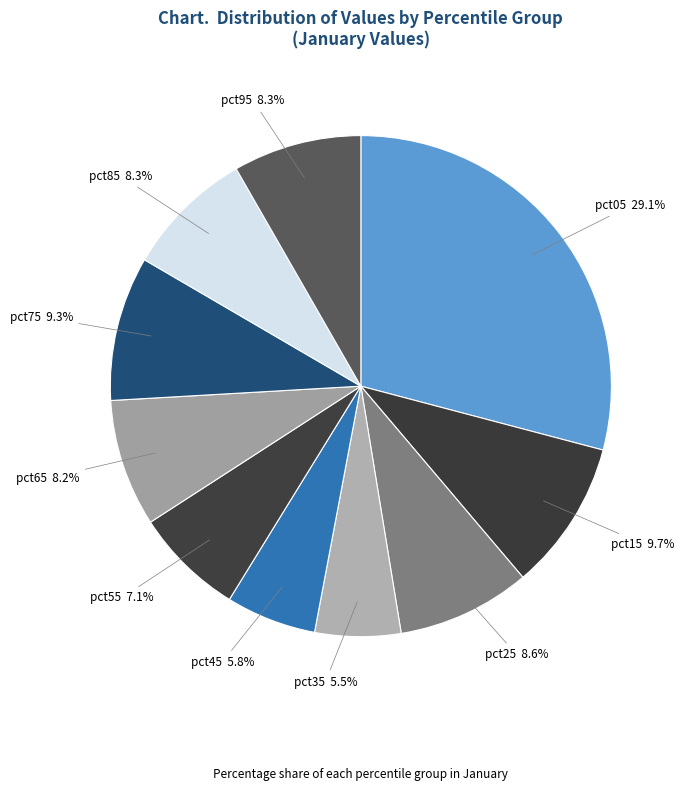

How many slices are in this pie chart?

10